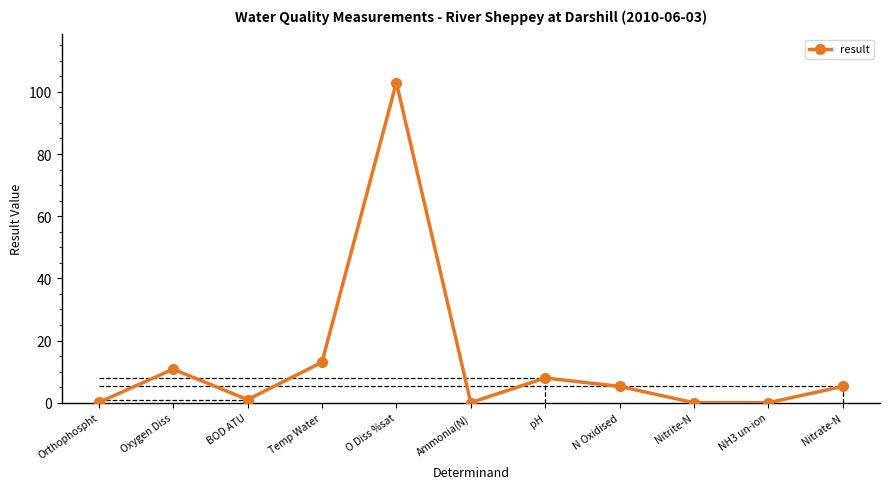

Where does the data first go above 5?

Oxygen Diss